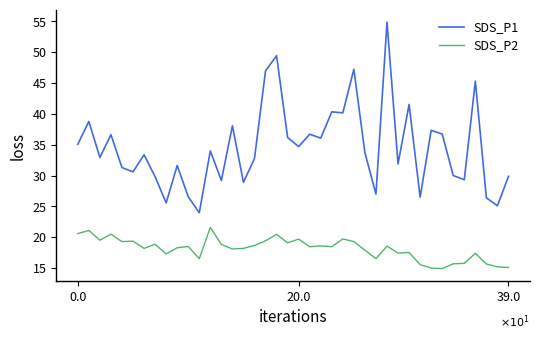

What is the minimum value shown in the chart?

14.9